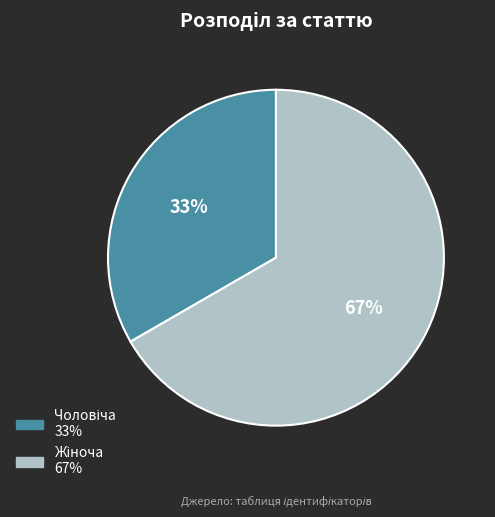

To the nearest percent, what is the average slice percentage?

50%